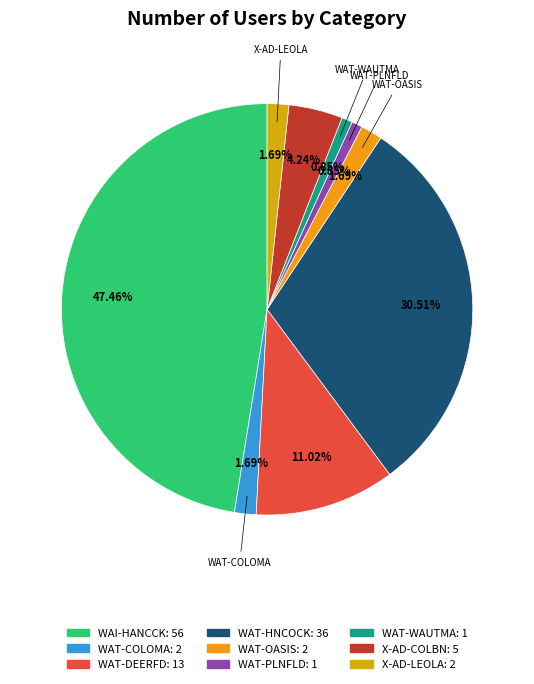

Which category has the smallest portion of the pie?

WAT-PLNFLD